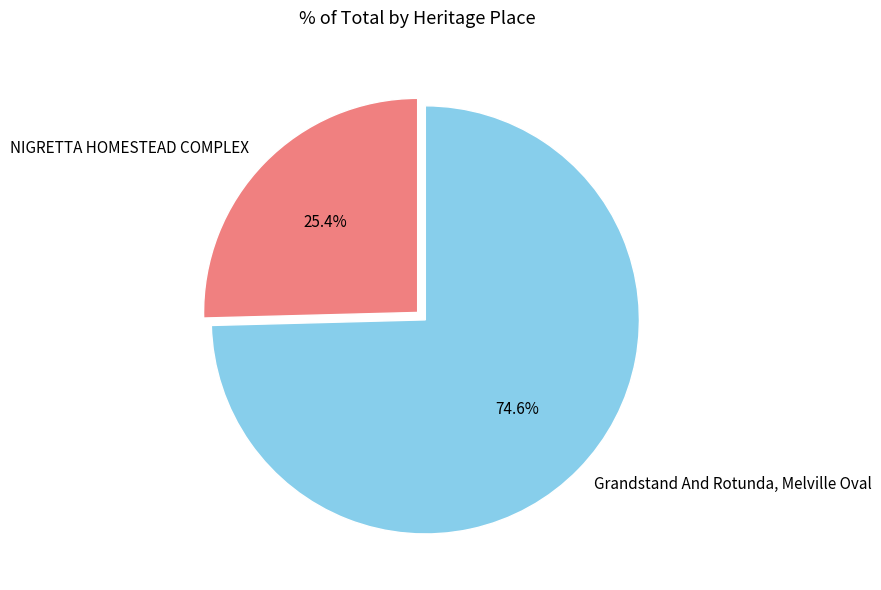

Does NIGRETTA HOMESTEAD COMPLEX represent more than half of the total?

No